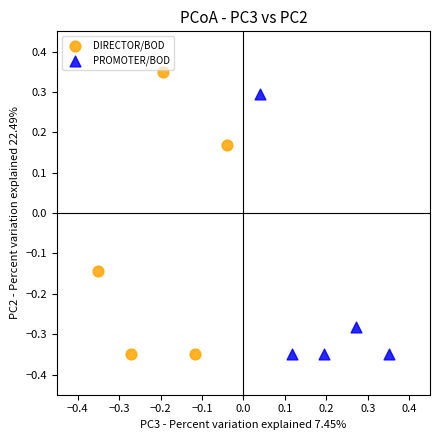

Which series has the widest spread of Y values?

DIRECTOR/BOD